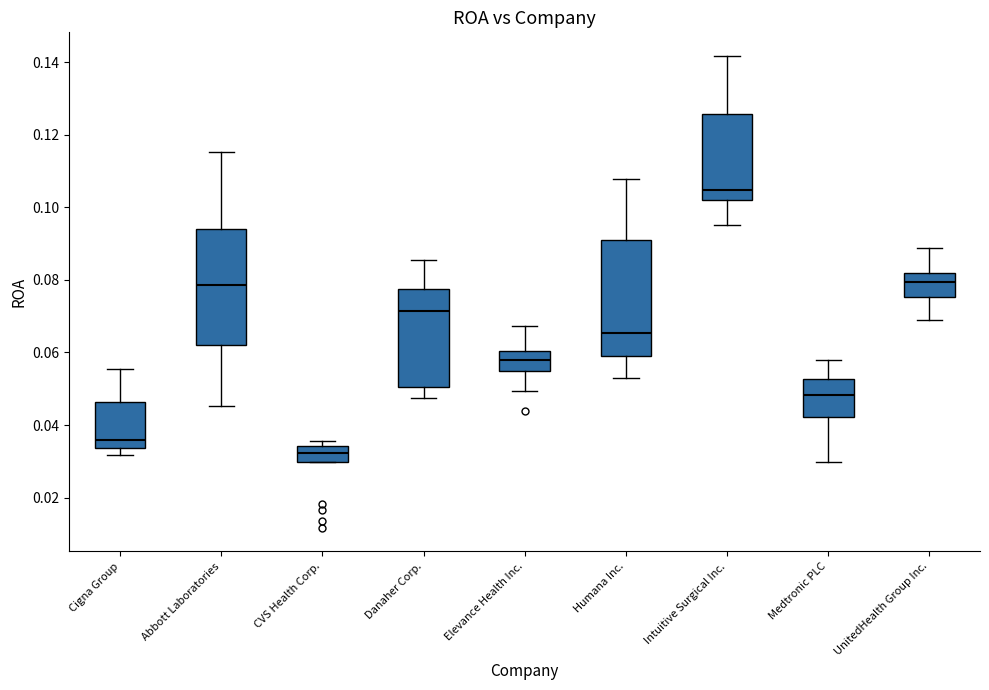

Reading left to right, read every box against the y-axis: the position of its median line, the range the box covers, and the ends of its whiskers. The values are not printed on the chart, so give them approximately, as read against the axis.

Cigna Group: median 0.036, box 0.034 to 0.046, whiskers 0.032 to 0.056
Abbott Laboratories: median 0.078, box 0.062 to 0.094, whiskers 0.046 to 0.116
CVS Health Corp.: median 0.032, box 0.030 to 0.034, whiskers 0.030 to 0.036
Danaher Corp.: median 0.072, box 0.050 to 0.078, whiskers 0.048 to 0.086
Elevance Health Inc.: median 0.058, box 0.056 to 0.060, whiskers 0.050 to 0.068
Humana Inc.: median 0.066, box 0.060 to 0.092, whiskers 0.052 to 0.108
Intuitive Surgical Inc.: median 0.104, box 0.102 to 0.126, whiskers 0.096 to 0.142
Medtronic PLC: median 0.048, box 0.042 to 0.052, whiskers 0.030 to 0.058
UnitedHealth Group Inc.: median 0.080, box 0.076 to 0.082, whiskers 0.070 to 0.088